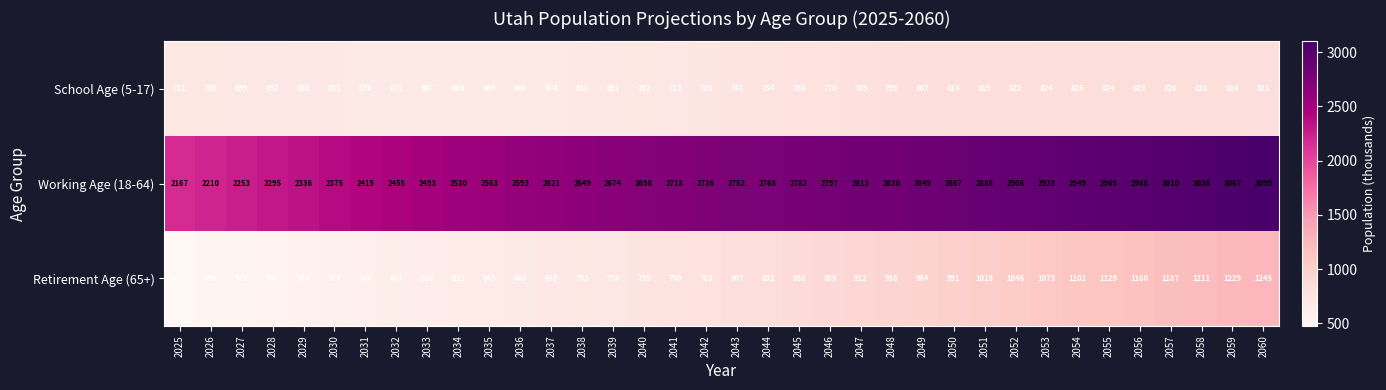

Which category has the highest value across all series?

2060